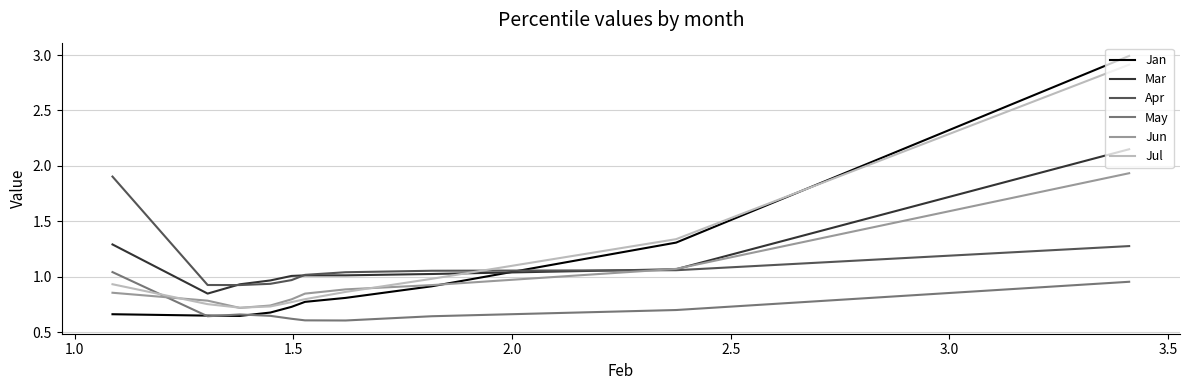

The value of Mar at 3.0 is 0.4. True or false?

False